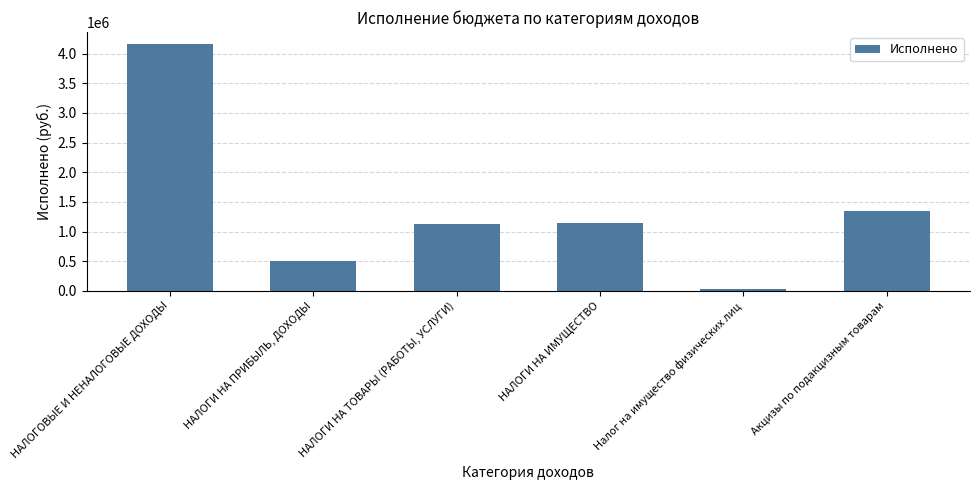

The chart shows a value of 202657.1 at НАЛОГИ НА ПРИБЫЛЬ, ДОХОДЫ. True or false?

False